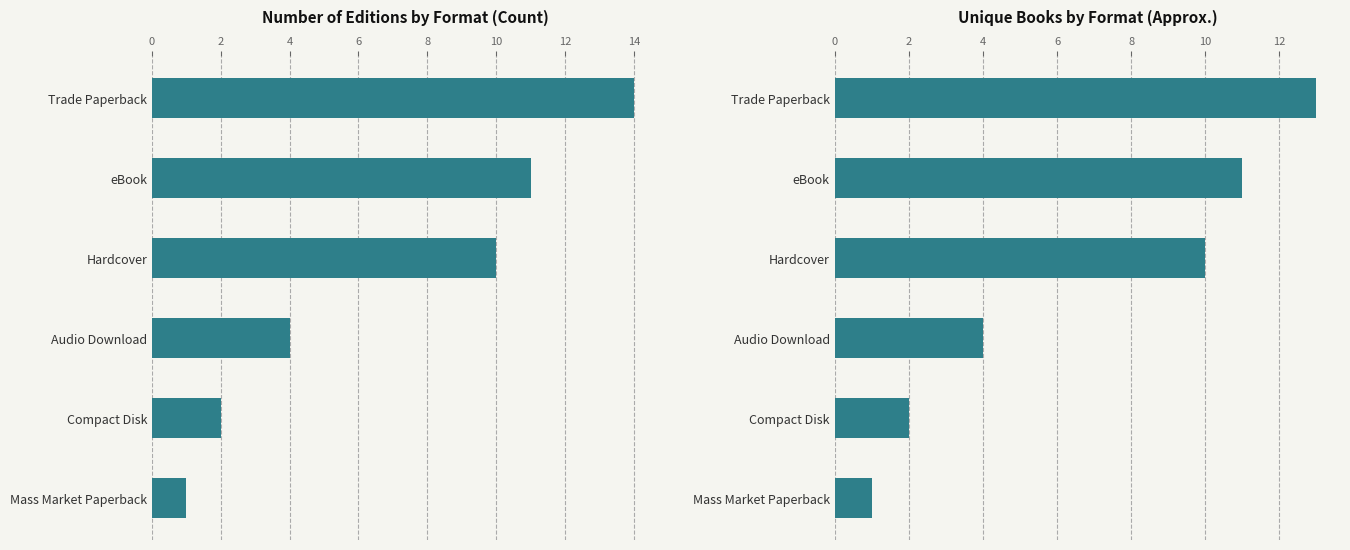

Count the number of categories in the chart.

6